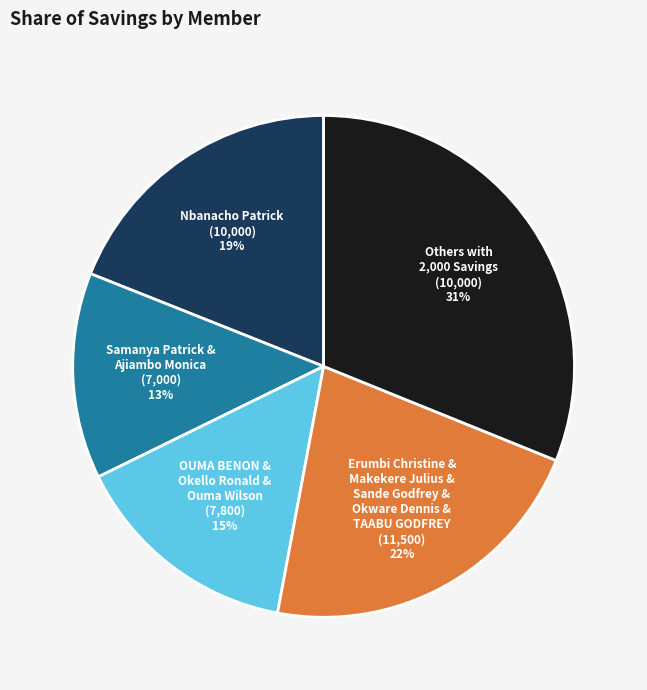

How many segments does this pie chart have?

5